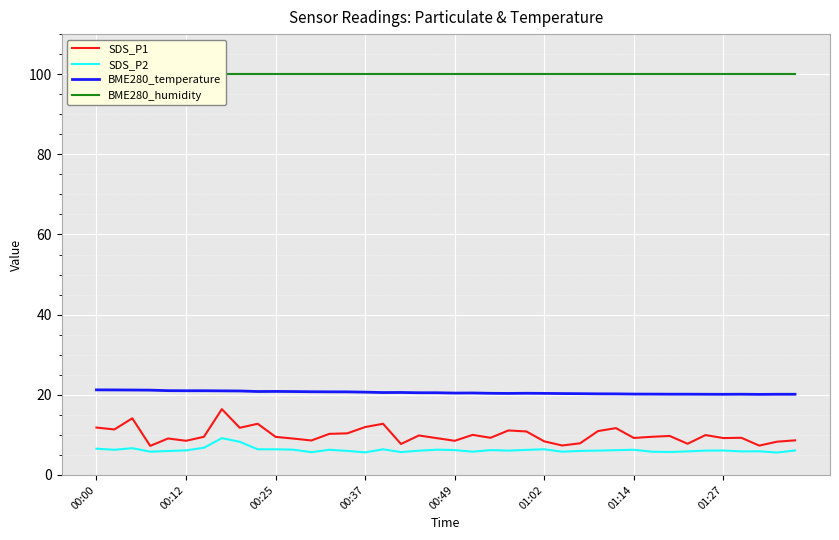

What is the minimum value for BME280_humidity?

100.0